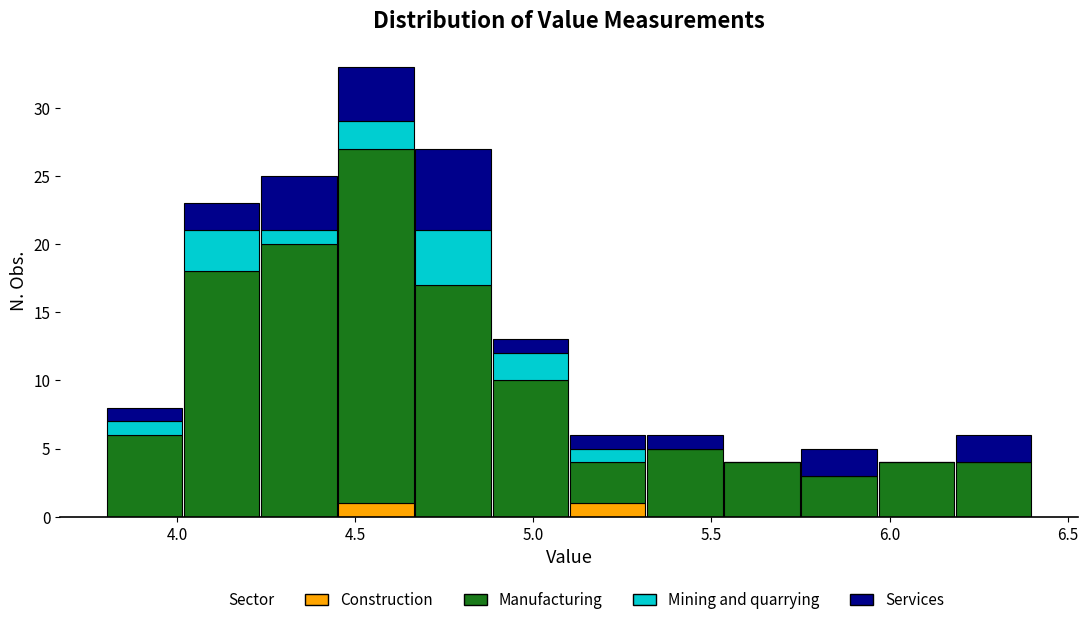

What is the total height of the stacked bar covering 3.80 to 4.00 on the x-axis? Neither the bar edges nor the heights are printed on the chart, so give them approximately, as read against the axes.

8